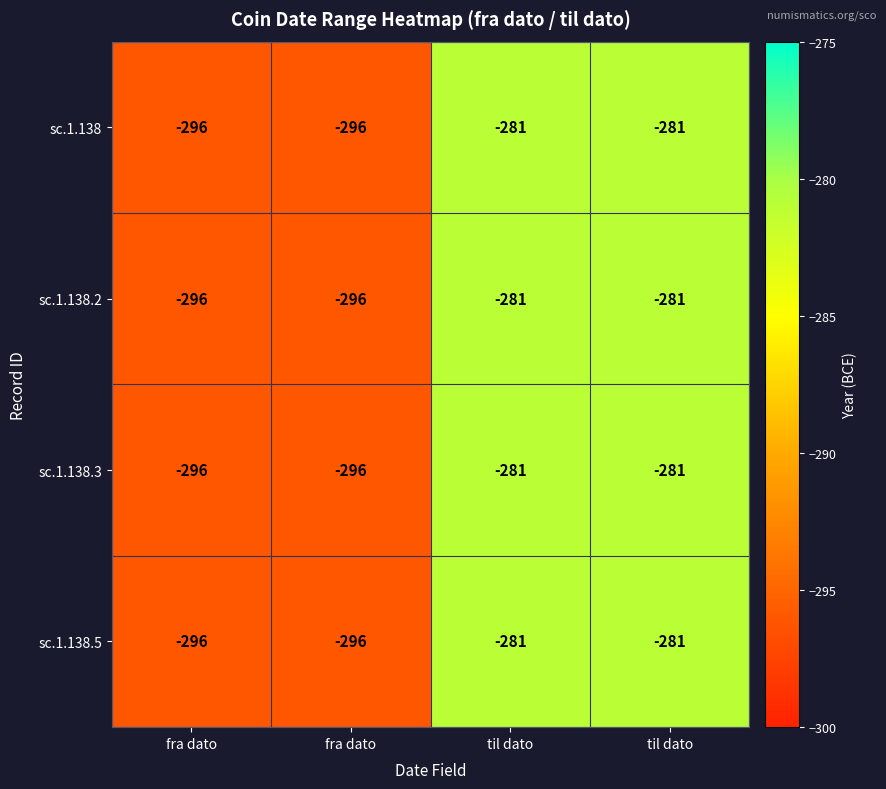

How many categories are shown in the chart?

4